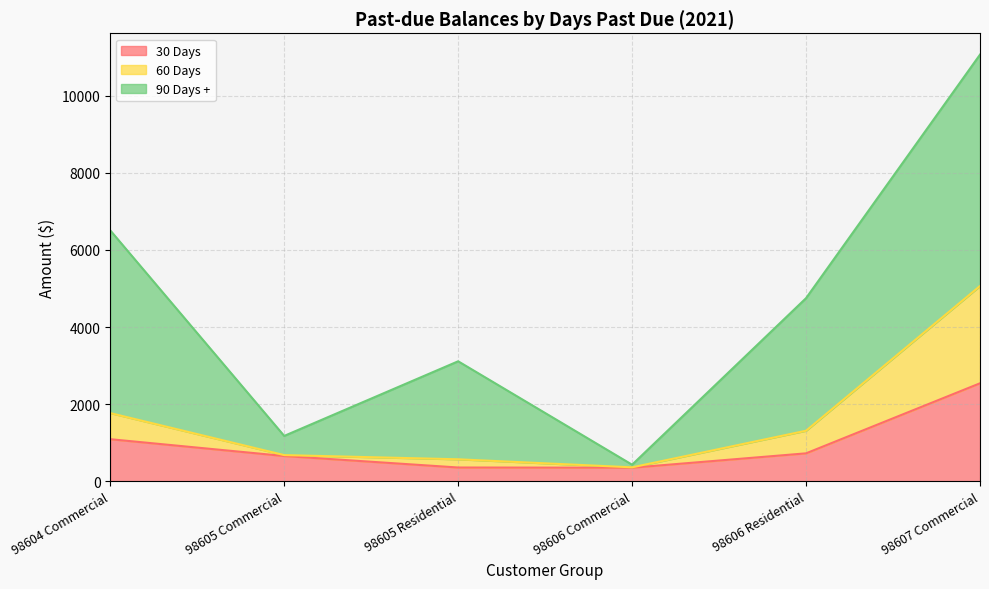

What is the sum of the 30 Days values at 98605 Commercial and 98607 Commercial?

3197.5